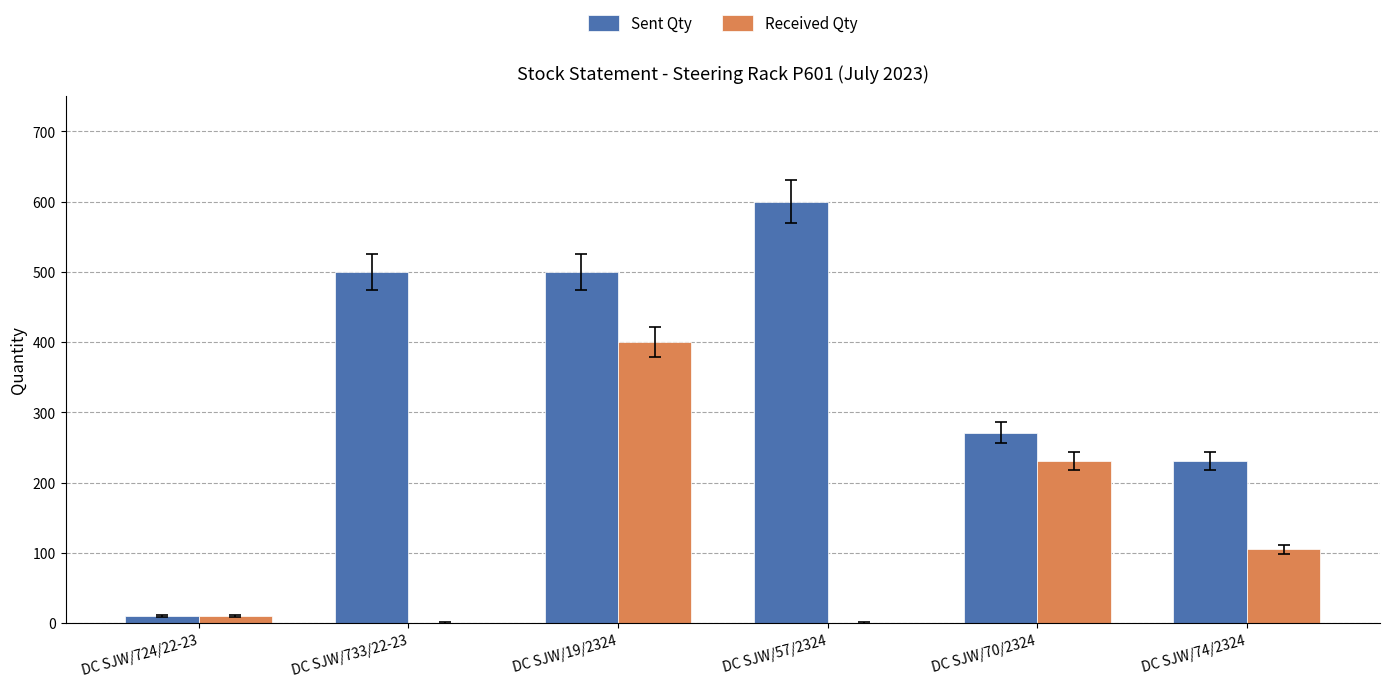

Where is Sent Qty nearest to the value 305?

DC SJW/70/2324